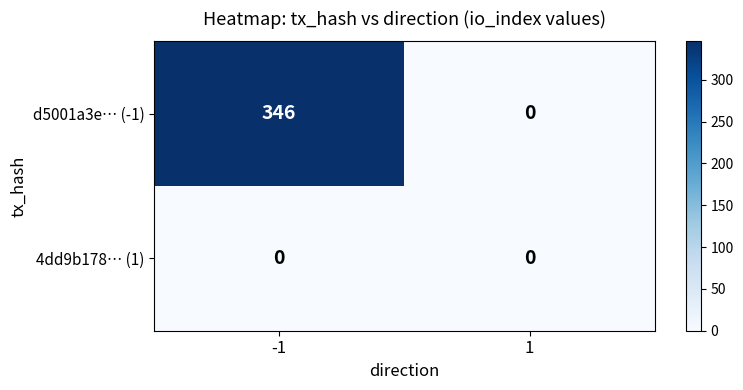

Is it true that 4dd9b178… (1) equals 0 at -1?

True